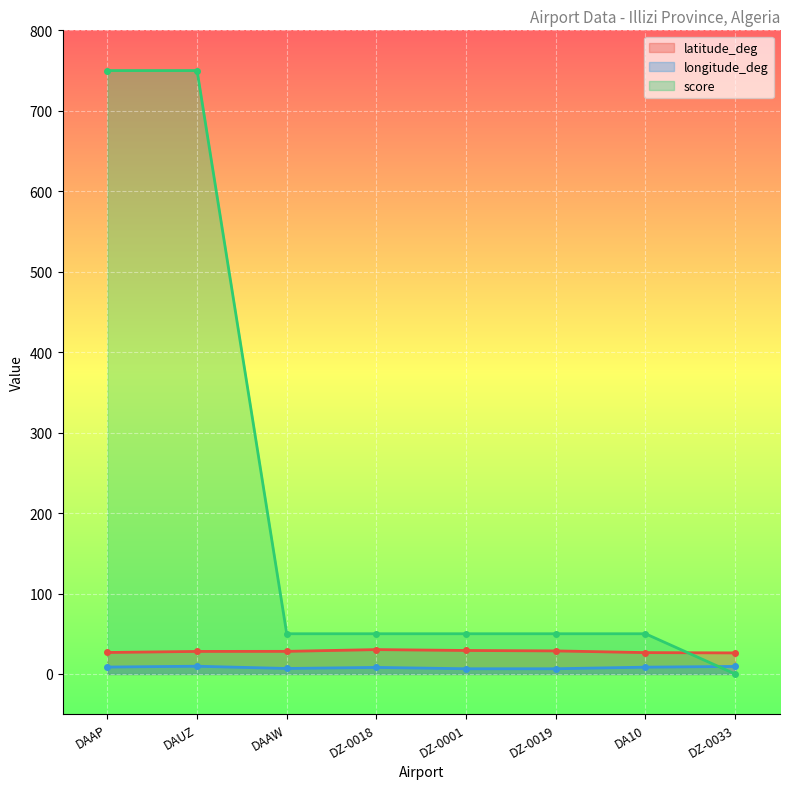

What are all the series names shown in the legend?

latitude_deg, longitude_deg, score